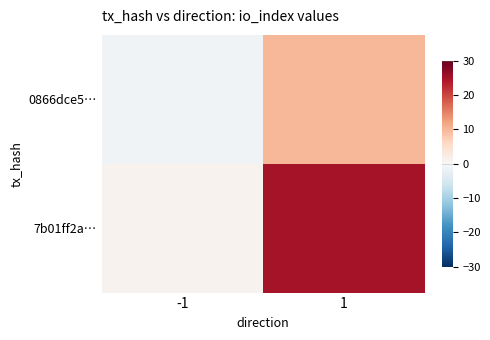

Between -1 and 1, which series saw the biggest shift?

7b01ff2a…